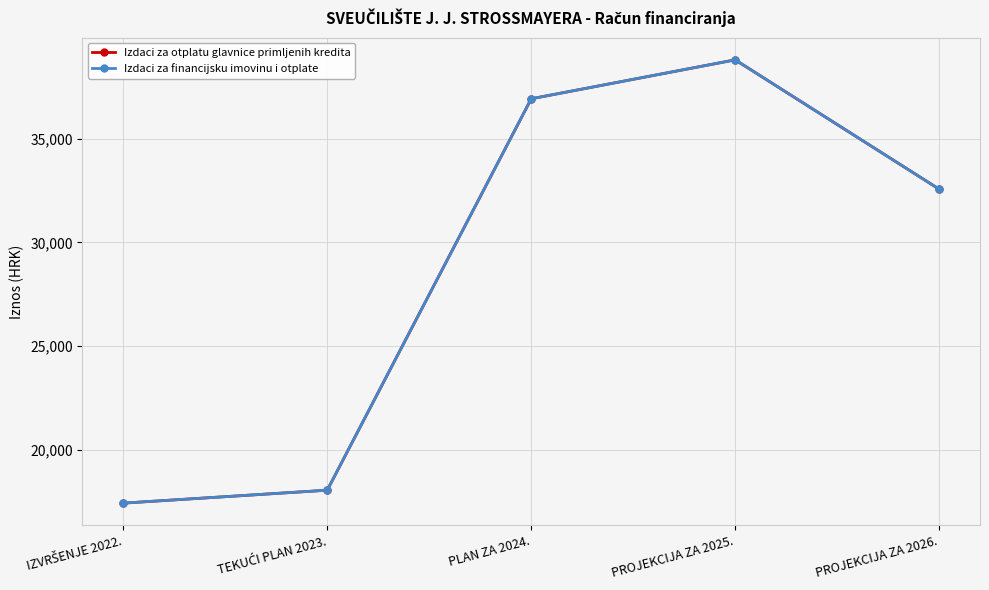

Does the chart have visible grid lines?

Yes